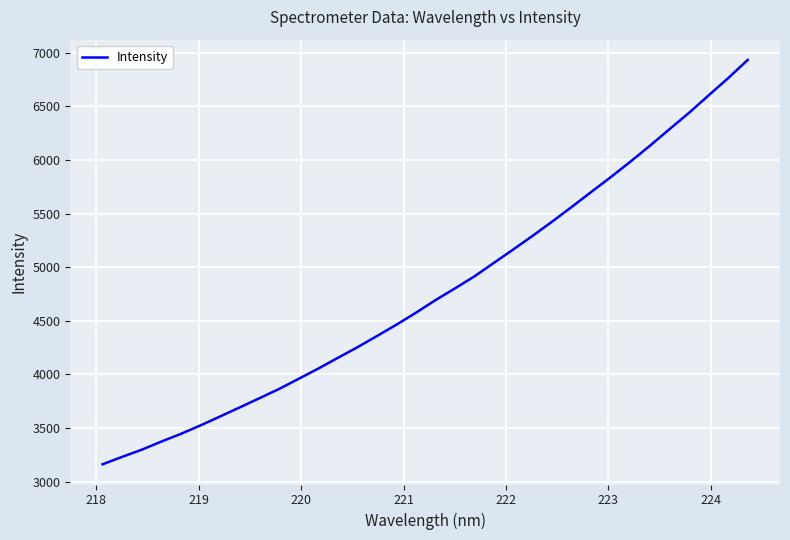

True or false: the data has more than 0 interior local peaks.

False